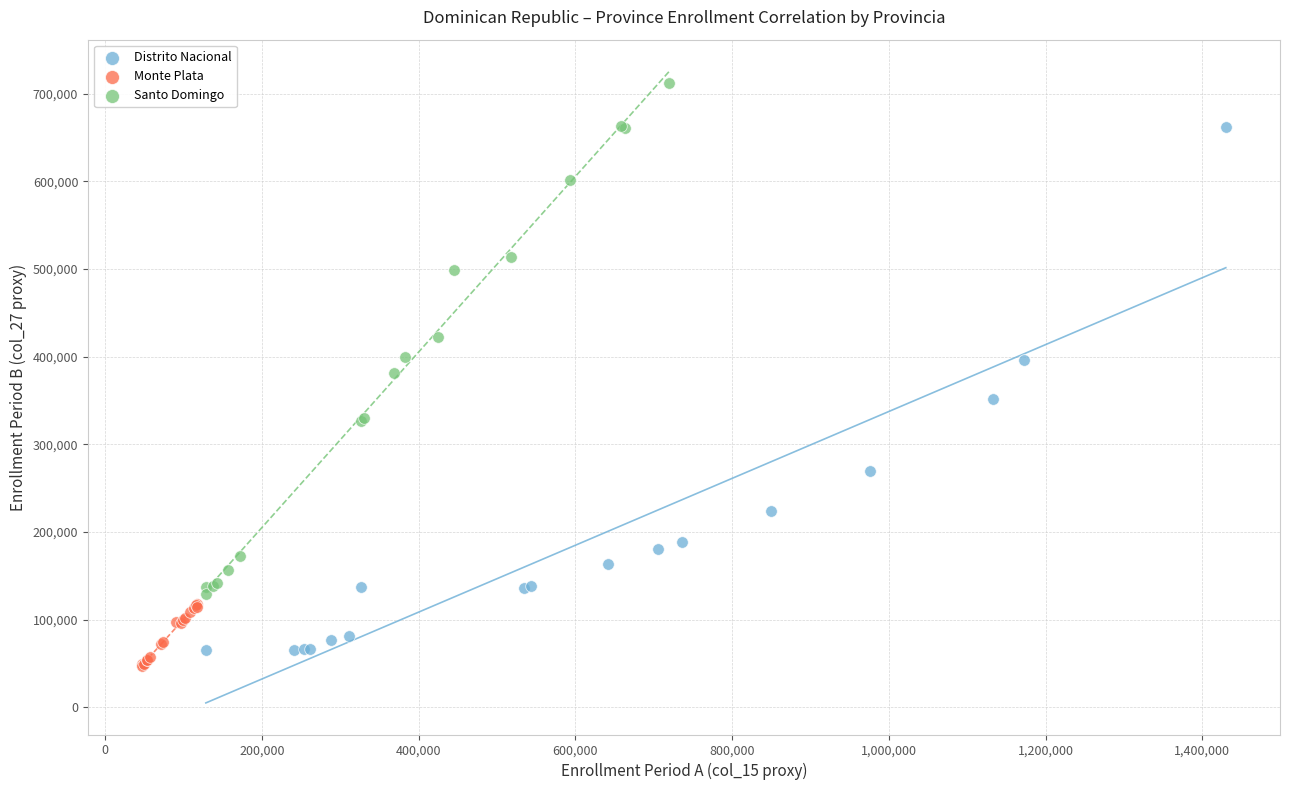

Which series contains the highest Y value?

Santo Domingo